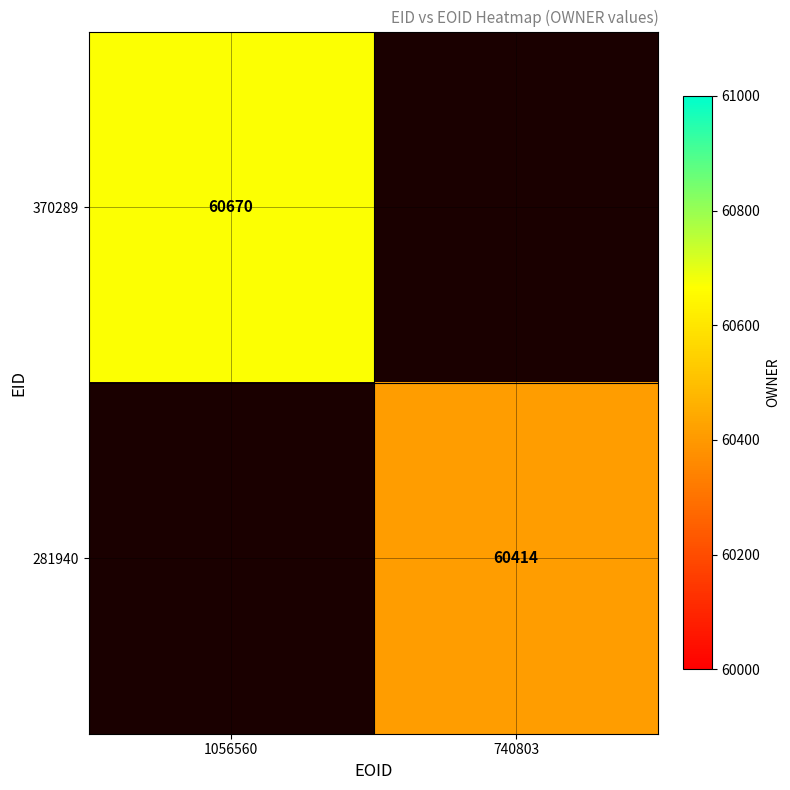

How many categories are shown in the chart?

2